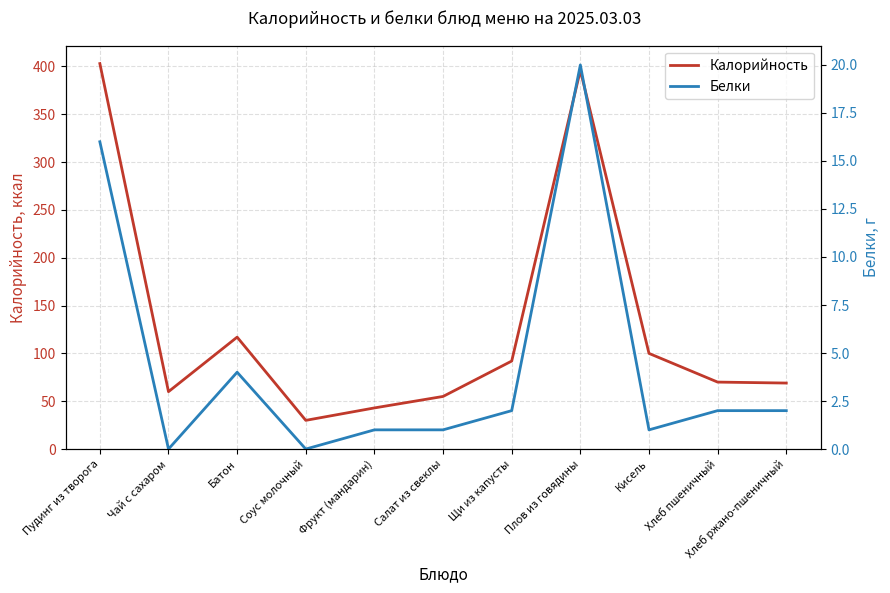

Reading right to left, extract all data points from this chart.

Калорийность: 69	70	100	396	92	55	43	30	117	60	403
Белки: 2	2	1	20	2	1	1	0	4	0	16